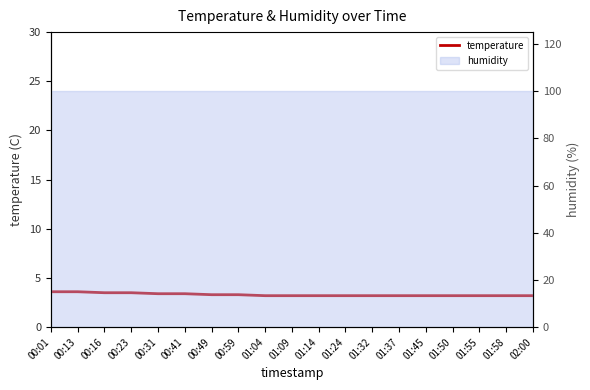

Between 00:59 and 01:58, which is larger?

00:59